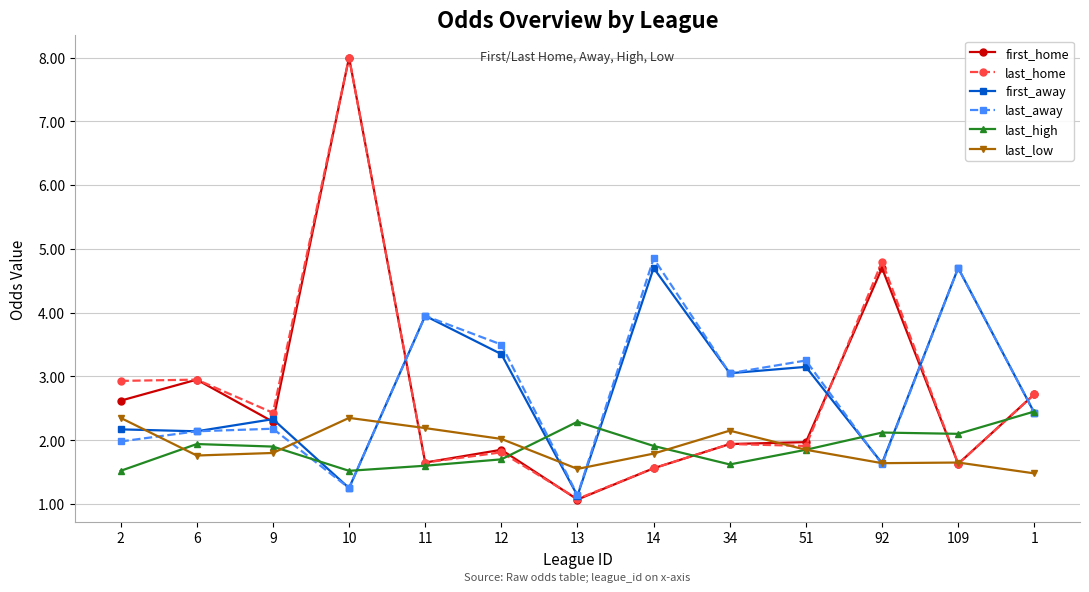

At how many categories does at least one series exceed 4?

4